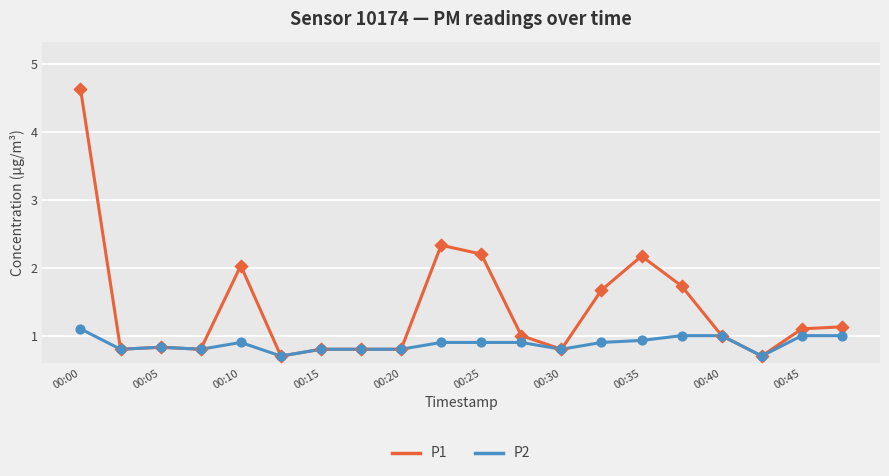

Which series has the largest range (max minus min)?

P1